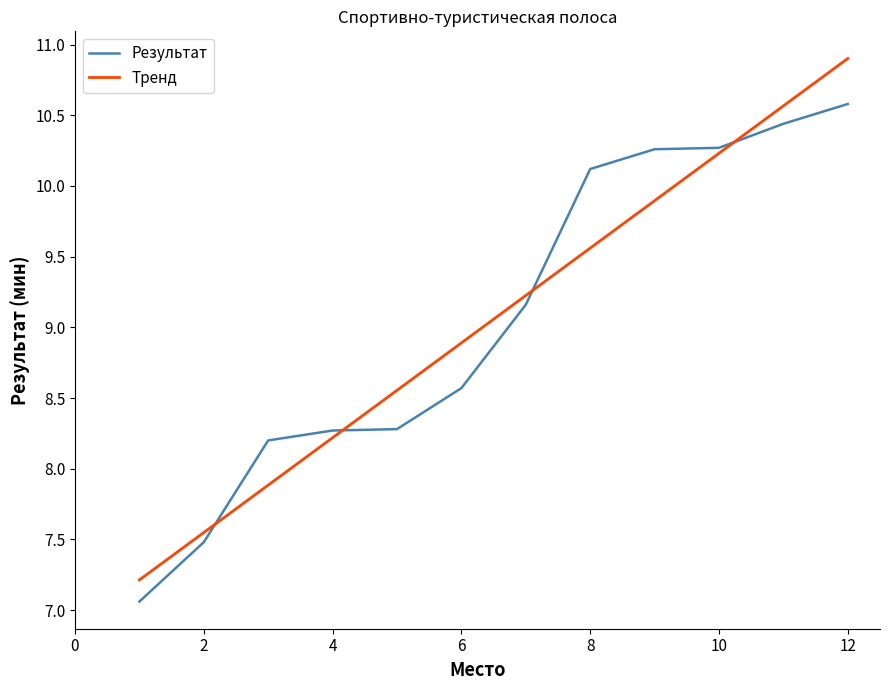

Rank the series by their maximum value, from highest to lowest.

Тренд, Результат